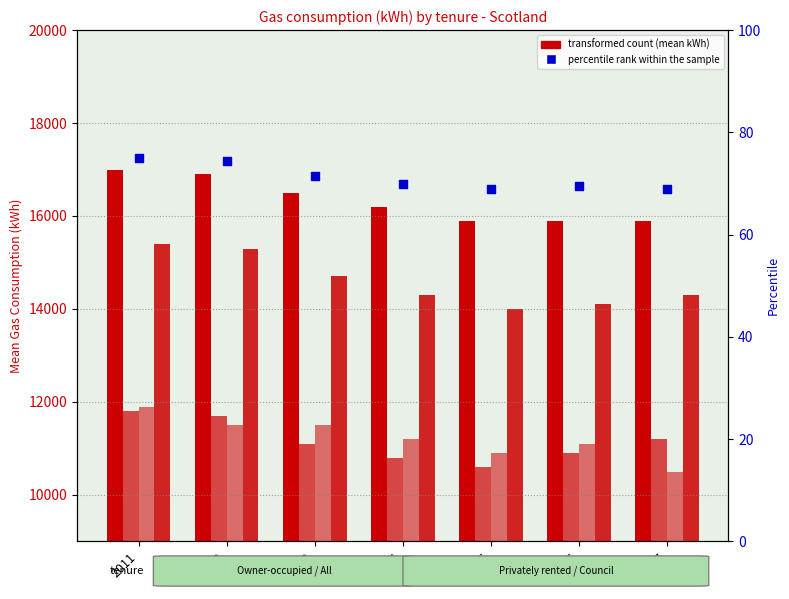

At how many categories does at least one series exceed 14408?

7